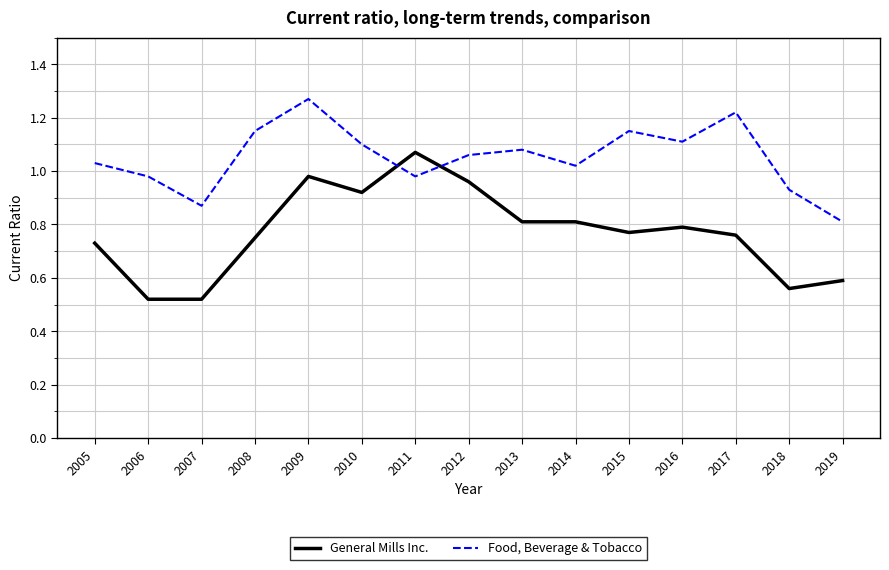

Which series has the widest spread of values?

General Mills Inc.